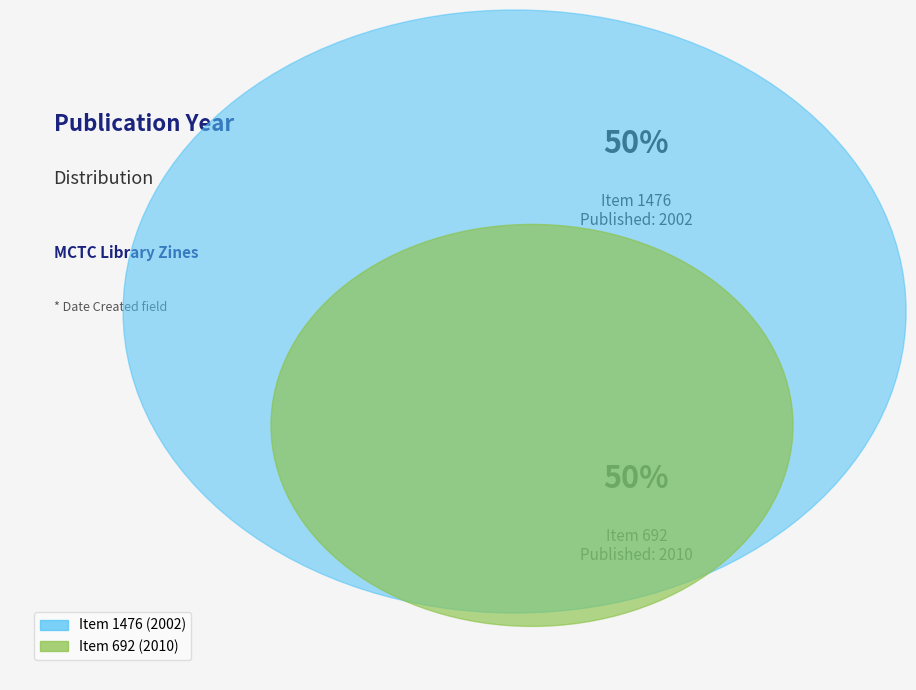

Which has a higher value, 692 or 1476?

692